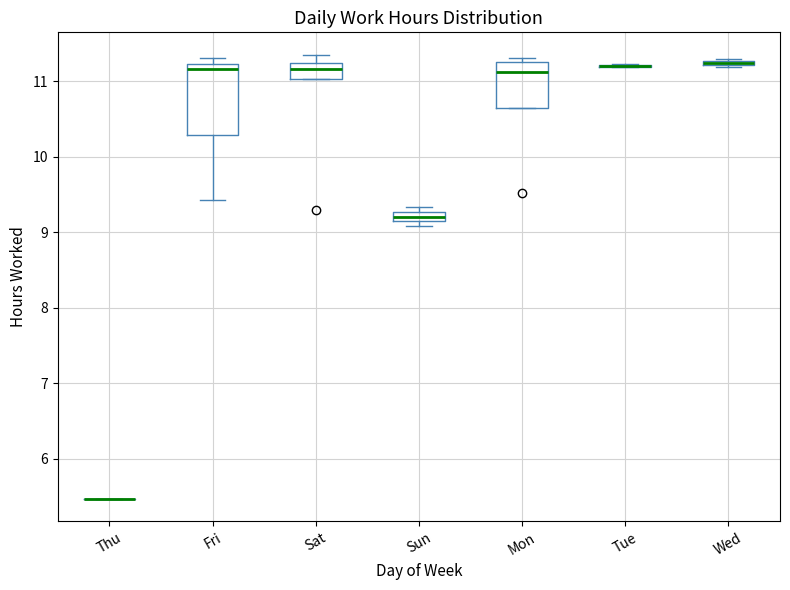

Where is the lower edge of the box for Mon on the y-axis? The values are not printed on the chart, so give them approximately, as read against the axis.

10.6